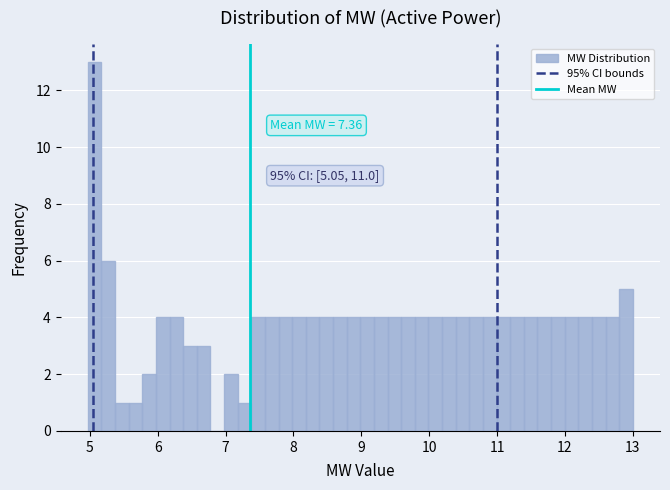

Read against the x-axis, roughly where is the centre of the tallest bar?

5.1